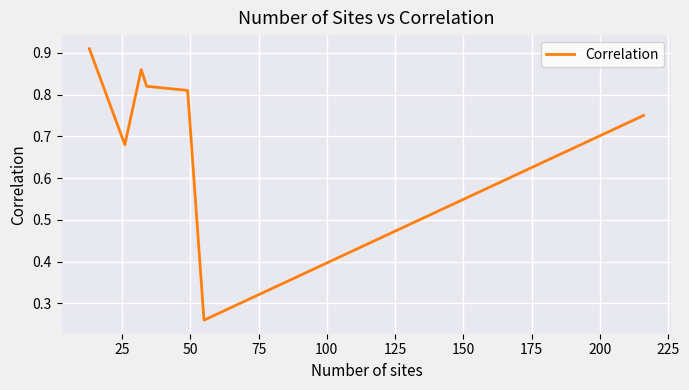

True or false: there are more than 2 points higher than both neighbors.

False